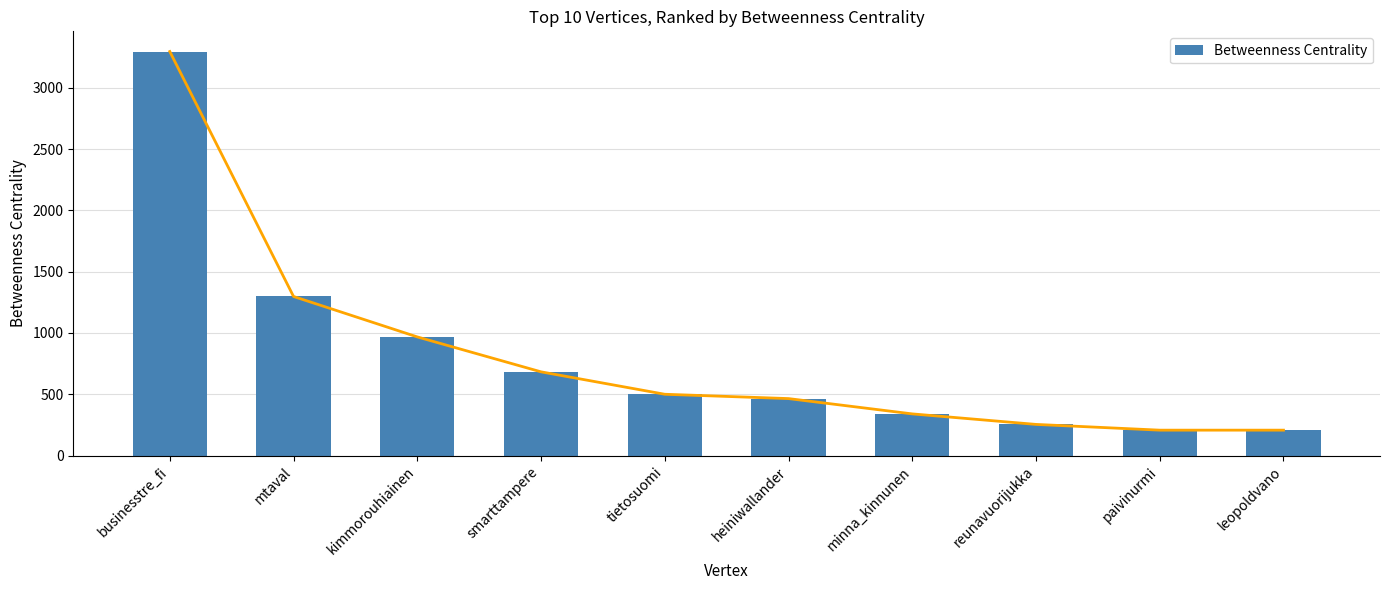

Reading left to right, what are all the values shown in this chart?

businesstre_fi=3296.9	mtaval=1298.0	kimmorouhiainen=968.0	smarttampere=683.0	tietosuomi=500.0	heiniwallander=464.7	minna_kinnunen=339.8	reunavuorijukka=254.0	paivinurmi=207.1	leopoldvano=207.1